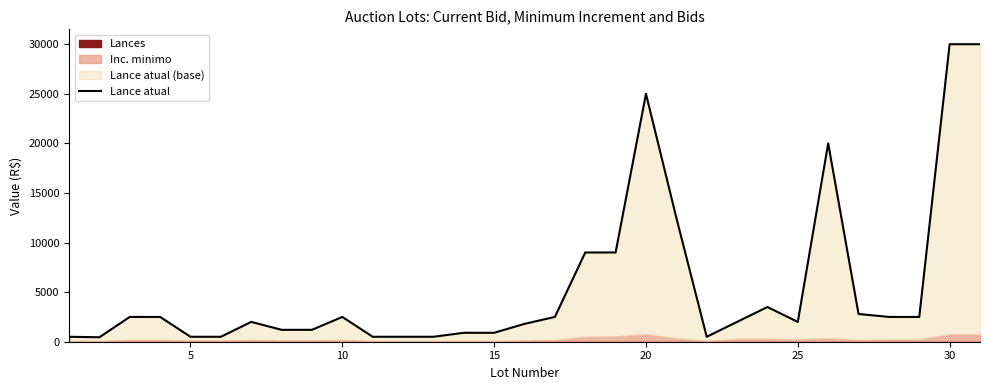

True or false: the data shows 805 at 15.

False